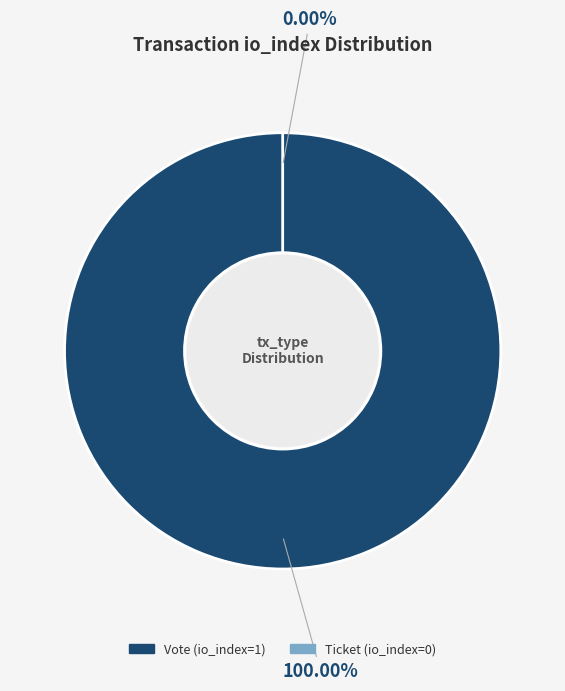

How many segments does this pie chart have?

2